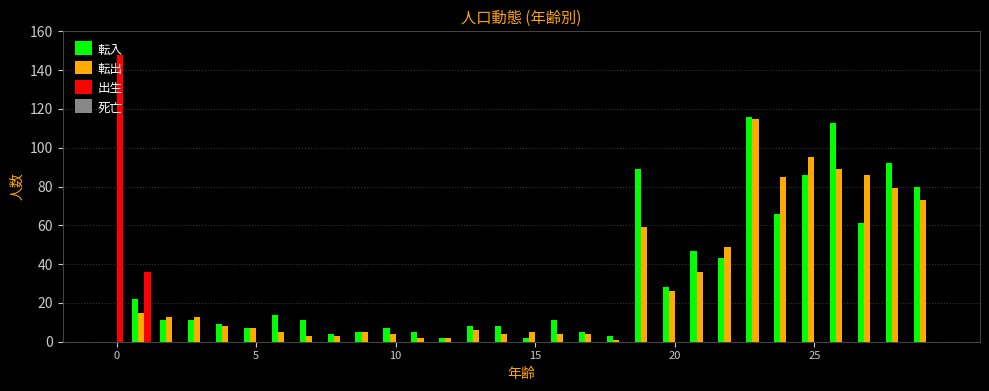

What is the sum of all 転入 values?

966